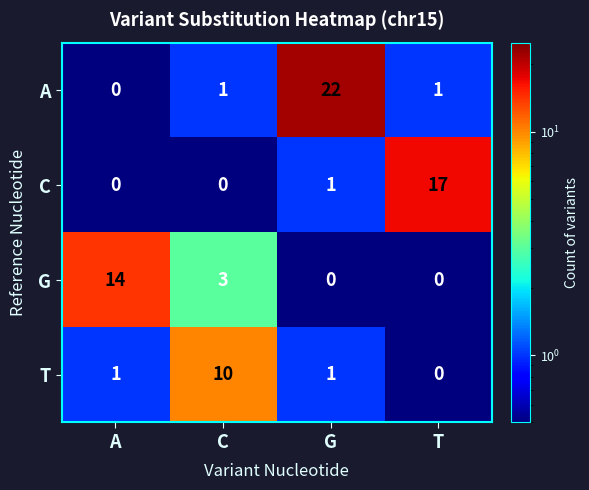

At which category is the sum across all series the highest?

G